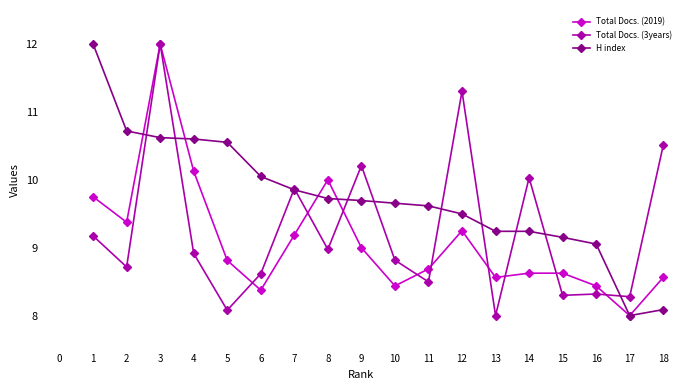

Does the chart display data point markers on the line(s)?

Yes